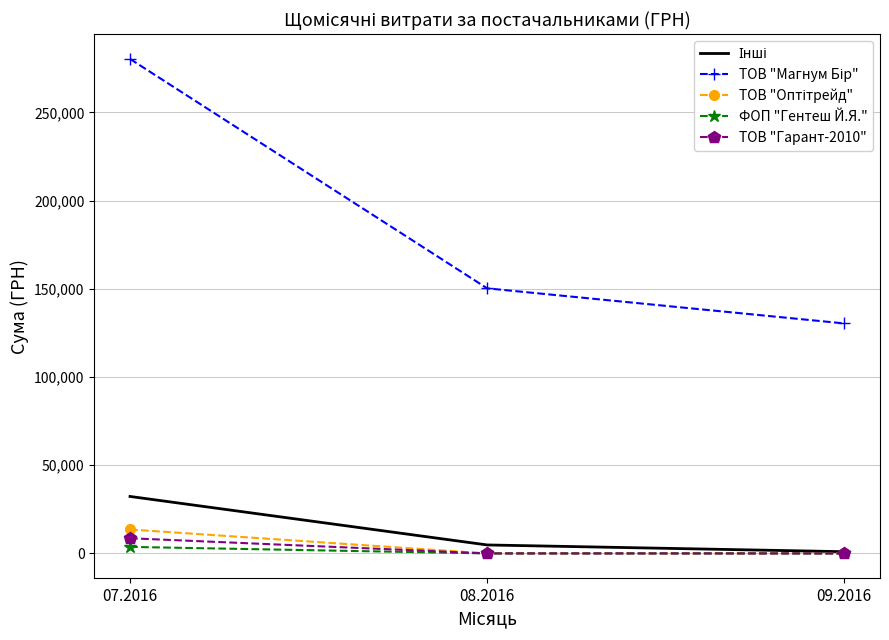

At which category is the sum across all series the highest?

07.2016